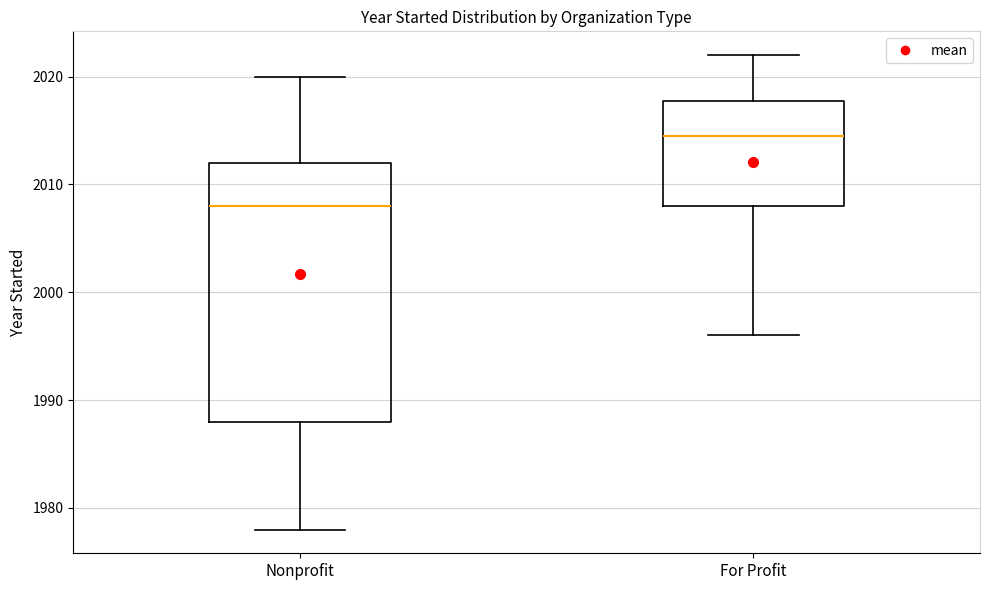

Reading left to right, read every box against the y-axis: the position of its median line, the range the box covers, and the ends of its whiskers. The values are not printed on the chart, so give them approximately, as read against the axis.

Nonprofit: median 2008, box 1988 to 2012, whiskers 1978 to 2020
For Profit: median 2015, box 2008 to 2018, whiskers 1996 to 2022